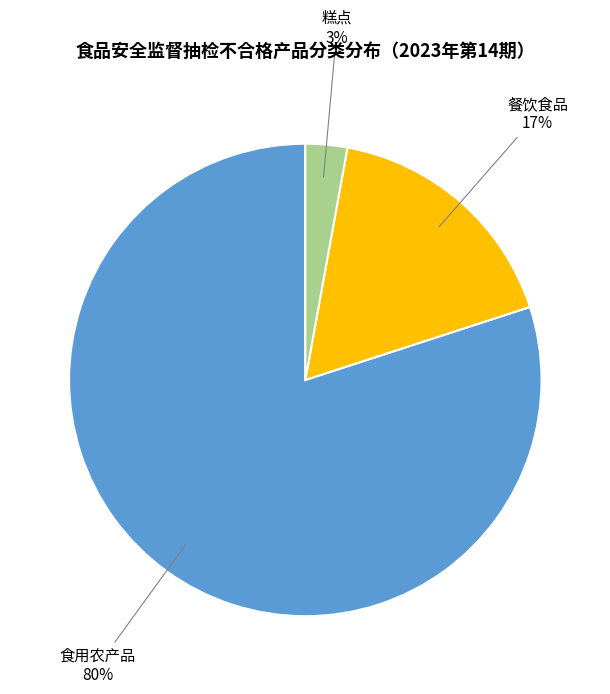

Between 餐饮食品 and 食用农产品, which is larger?

食用农产品